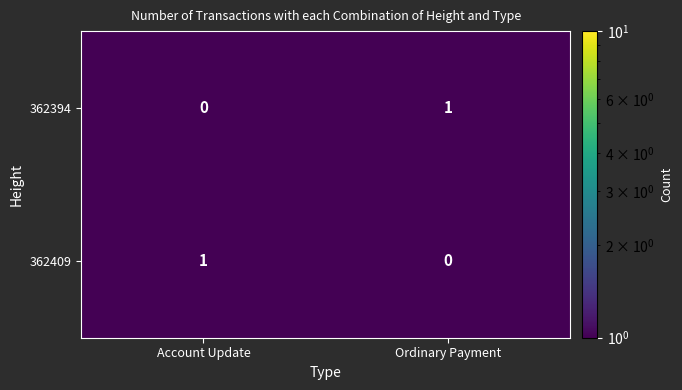

What is the maximum value shown in the chart?

1